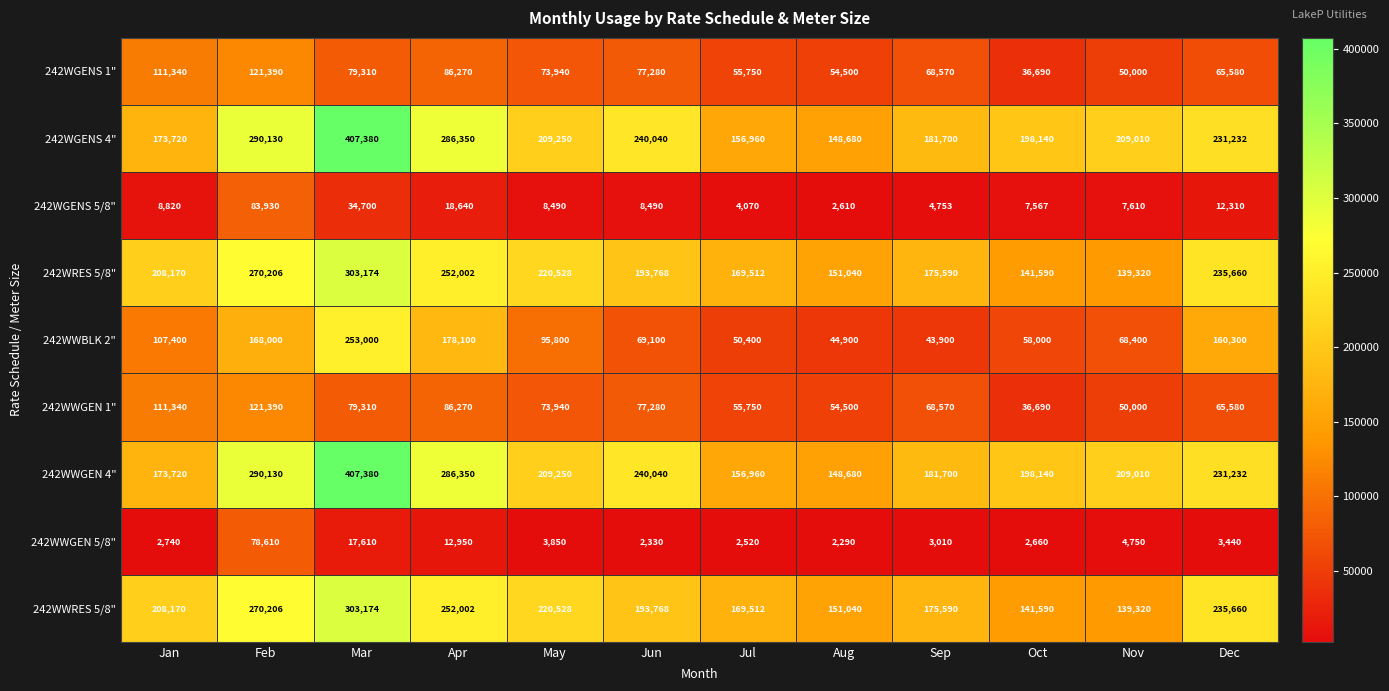

What is the difference between the maximum and minimum values in the 242WWGEN 5/8" series?

76320